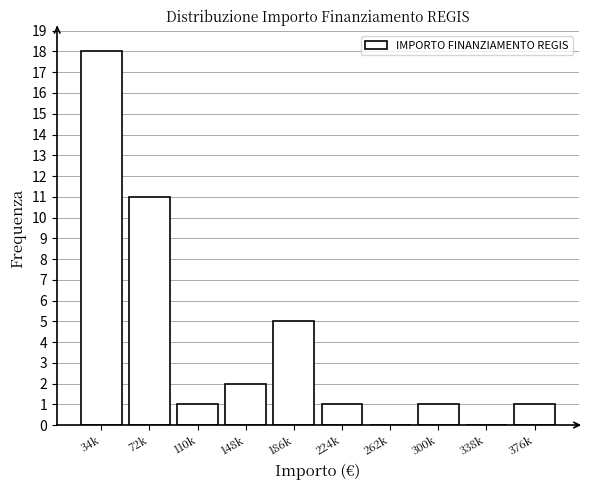

Reading left to right, extract all data points from this chart.

34k=18	72k=11	110k=1	148k=2	186k=5	224k=1	262k=0	300k=1	338k=0	376k=1